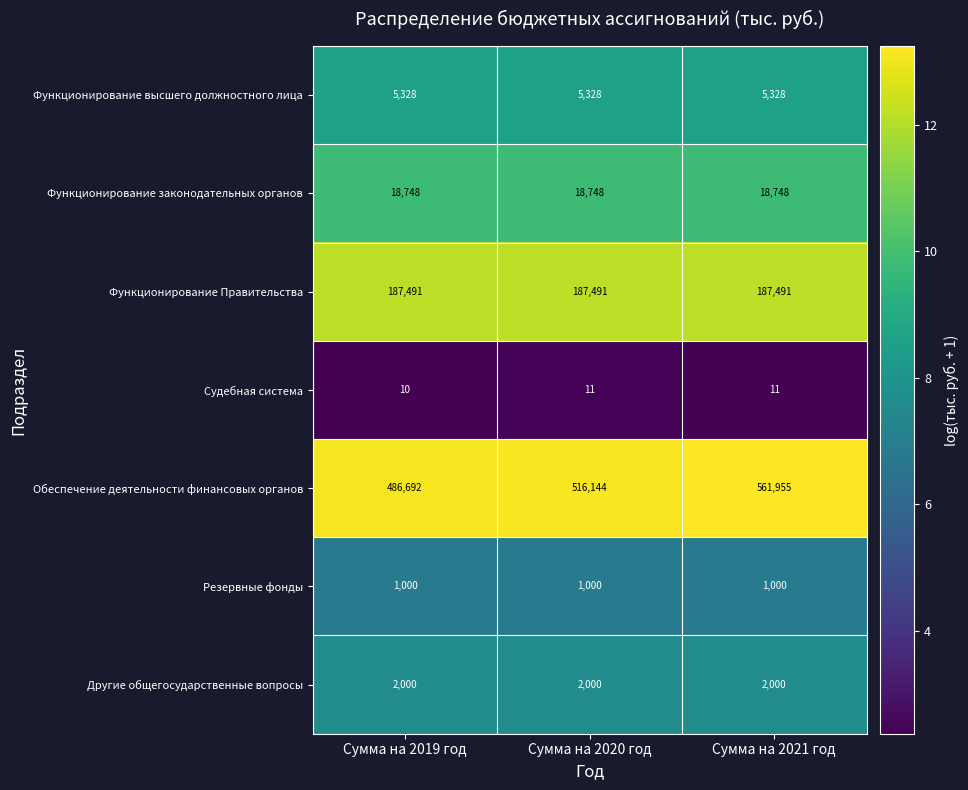

Which series changed the most between Сумма на 2019 год and Сумма на 2021 год?

Обеспечение деятельности финансовых органов